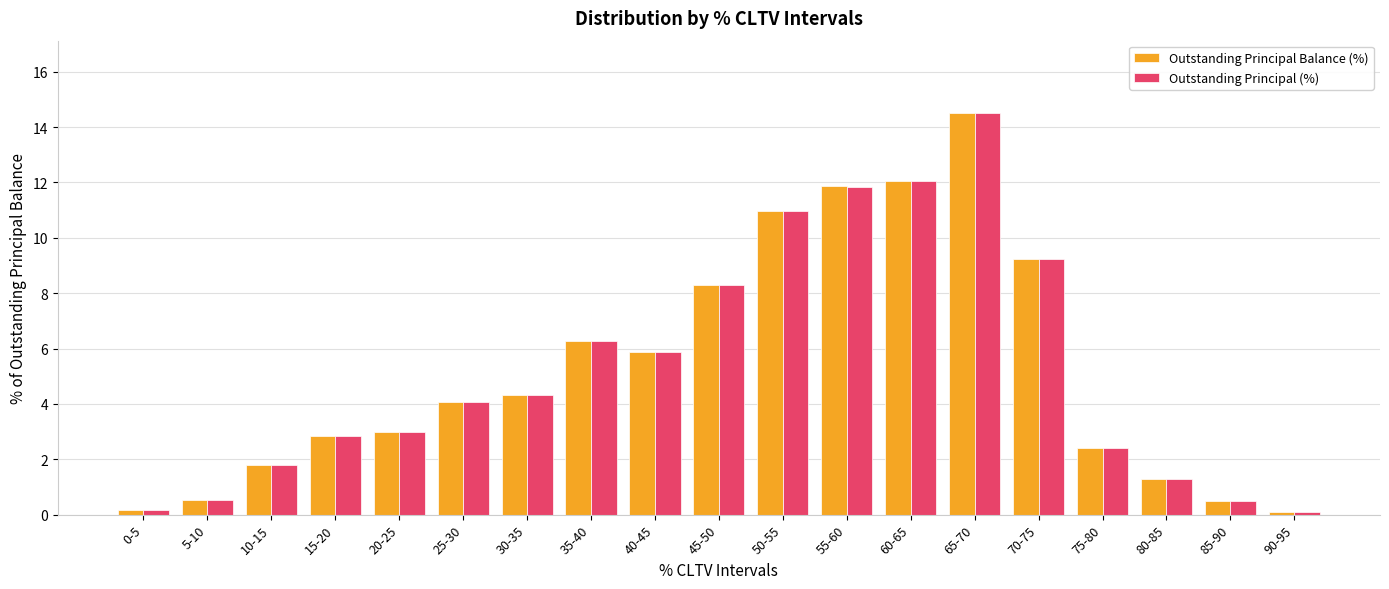

Which category has the highest value in the Outstanding Principal Balance (%) series?

65-70